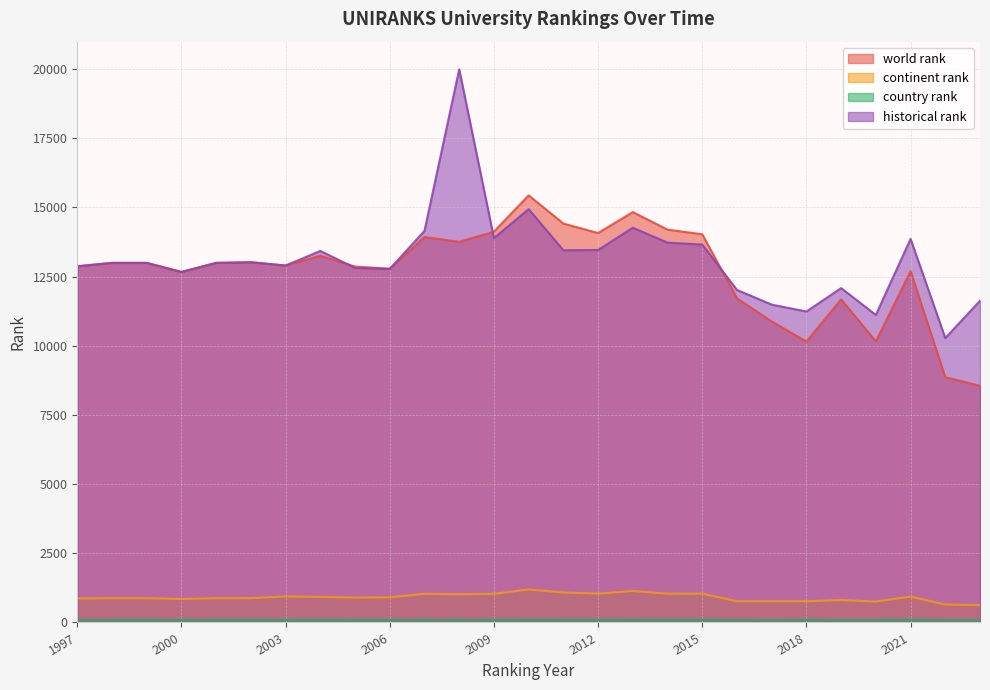

True or false: continent rank has more than 1 points higher than both neighbors.

True